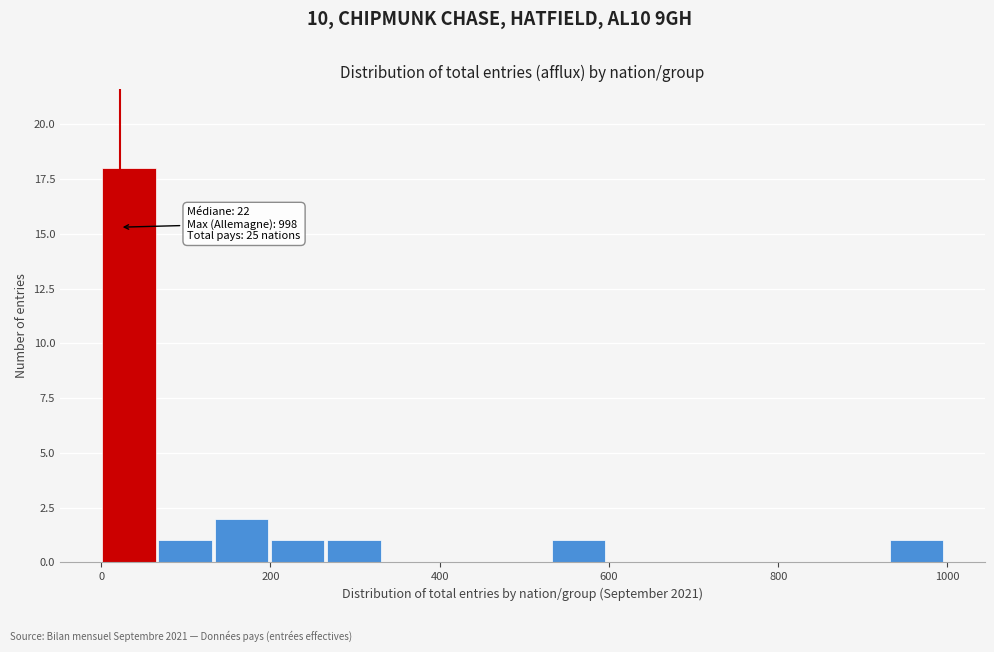

Read against the x-axis, roughly where is the centre of the tallest bar?

40